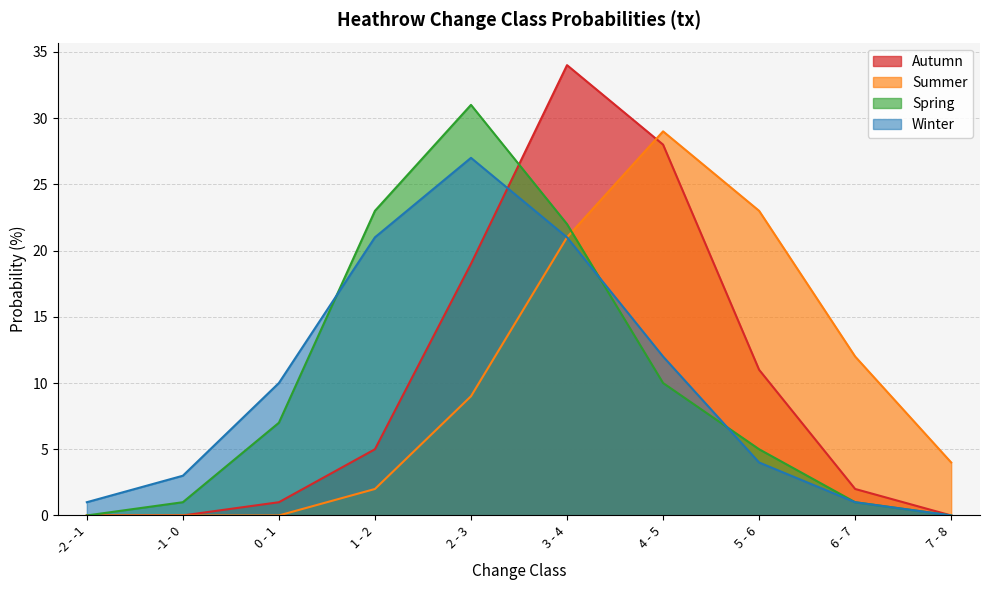

List the series in order of their peak value, lowest first.

Winter, Summer, Spring, Autumn